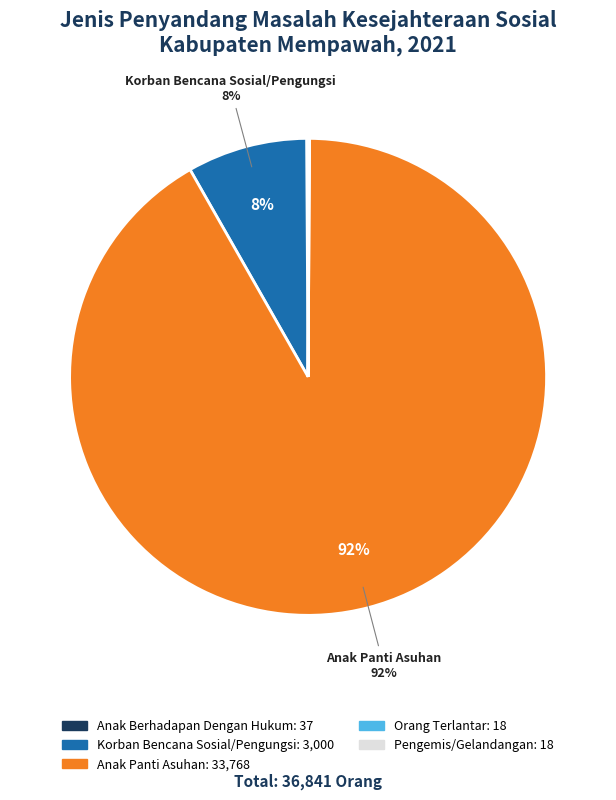

Does any single category account for the majority?

Yes